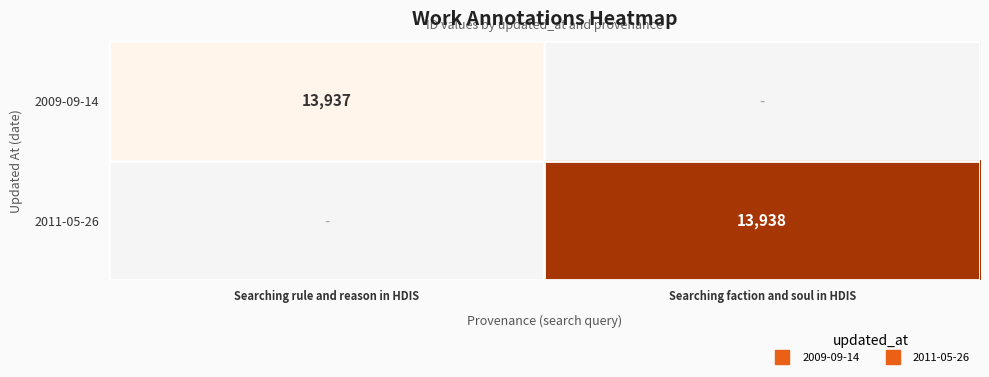

Is the value of 2009-09-14 at Searching faction and soul in HDIS greater than the value of 2011-05-26 at Searching rule and reason in HDIS?

No